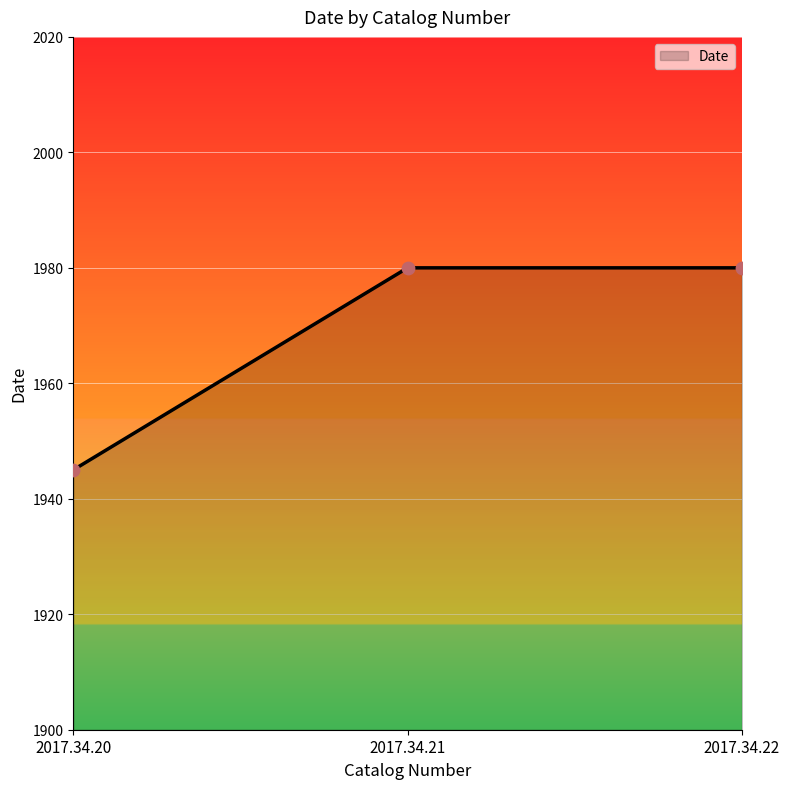

What is the change in value from 2017.34.20 to 2017.34.22?

+35